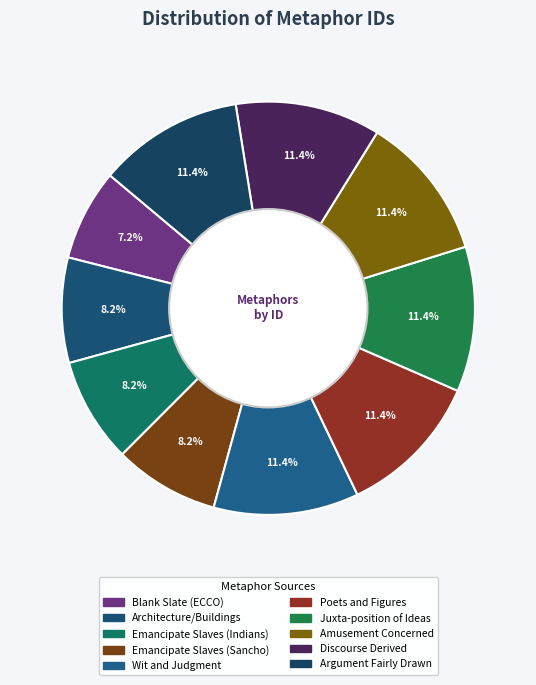

Does any single category account for the majority?

No